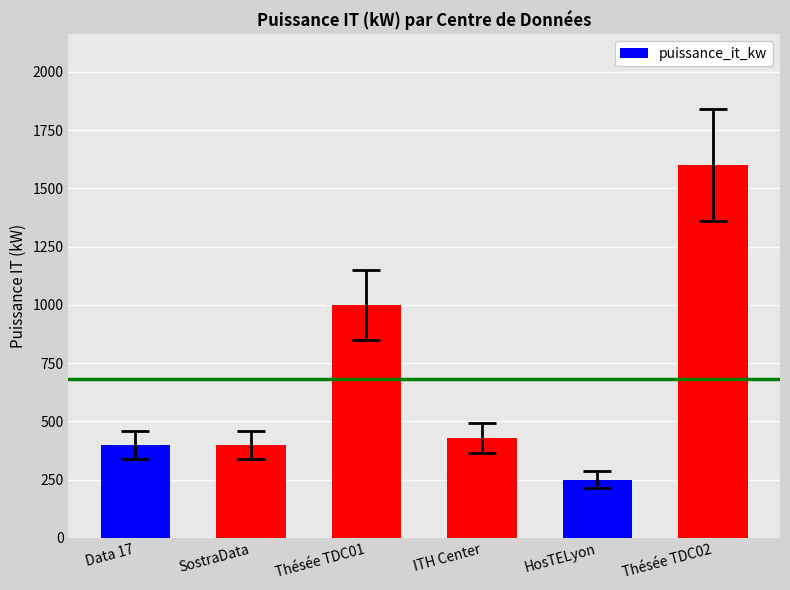

Are the bars grouped side by side (vs. stacked)?

No